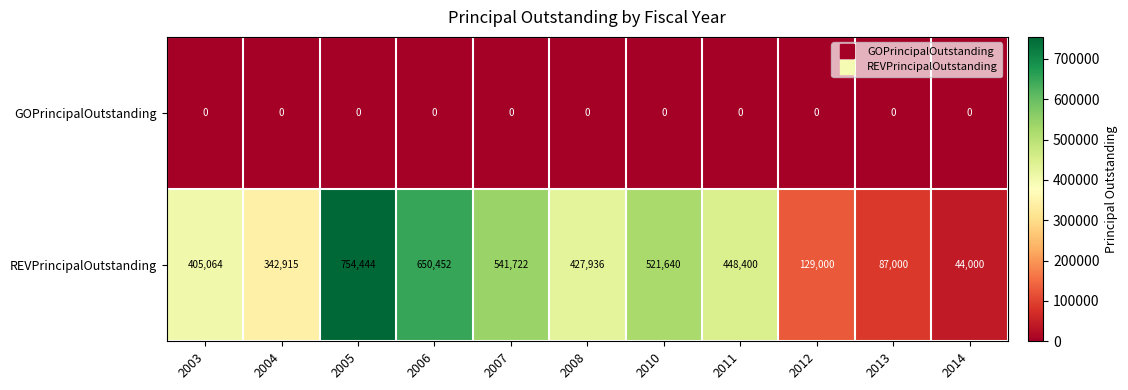

Between 2005 and 2011, which series saw the biggest shift?

REVPrincipalOutstanding